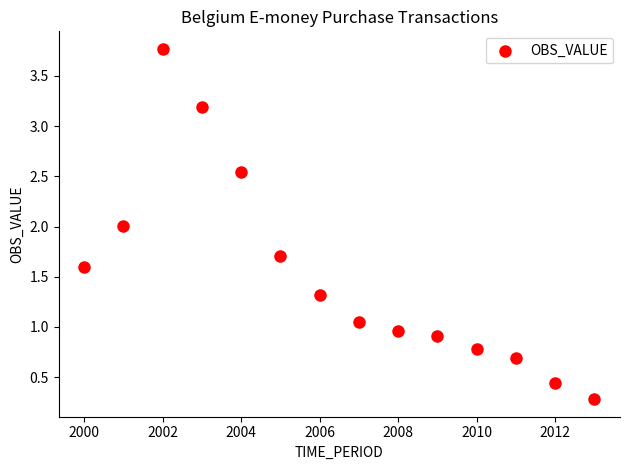

What is the range of Y values (max minus min)?

3.5